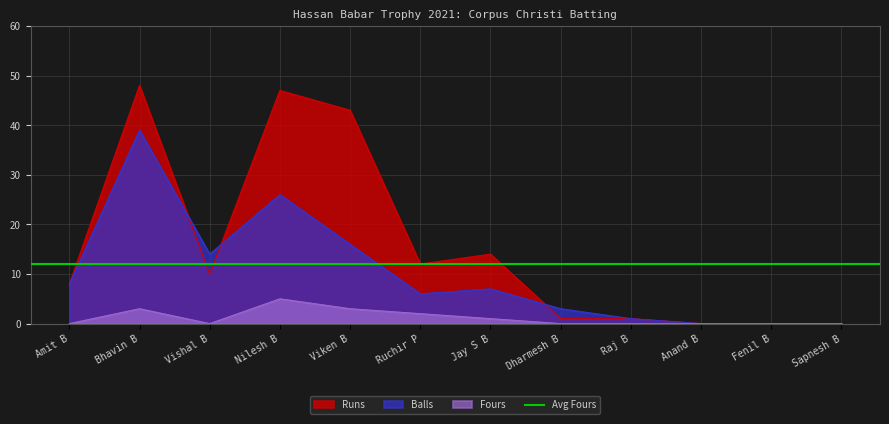

Read the Runs value at Bhavin B, to the nearest 10.

50